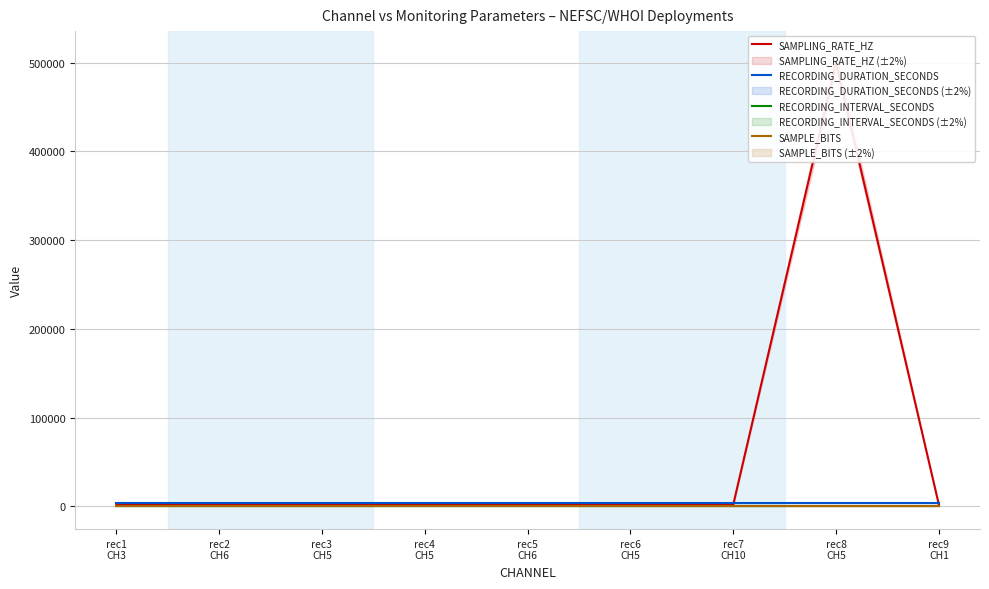

Which category has the highest value across all series?

rec8
CH5